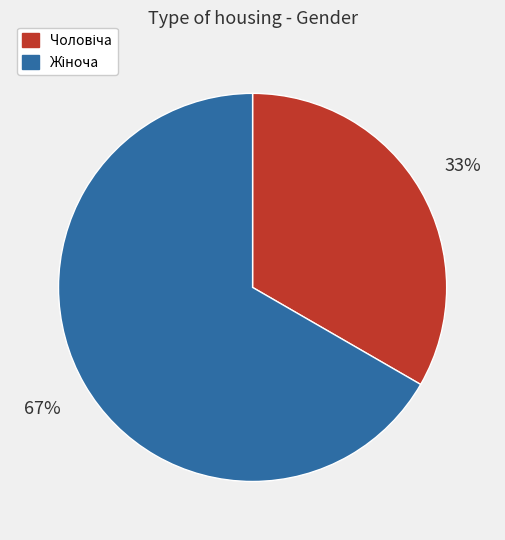

Does any single category account for the majority?

Yes